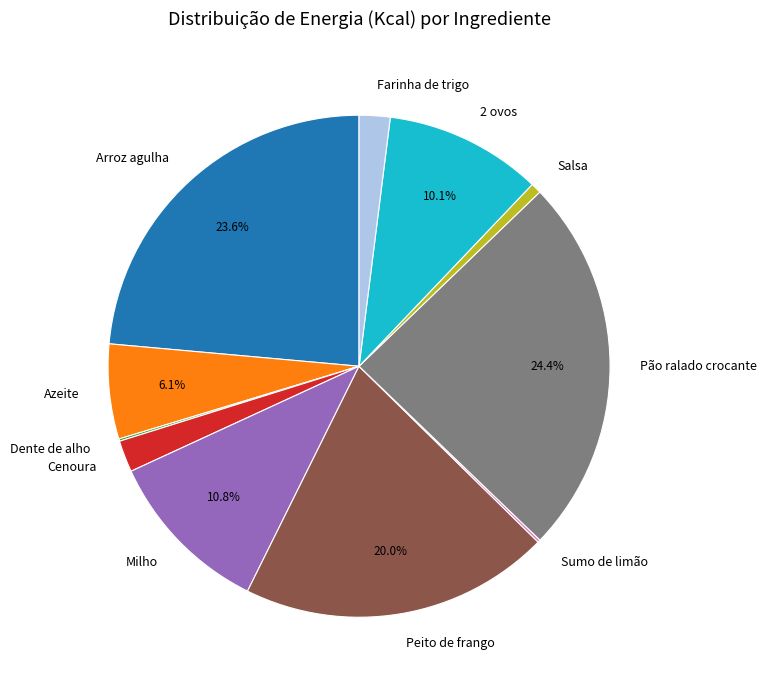

Does Farinha de trigo represent more than half of the total?

No